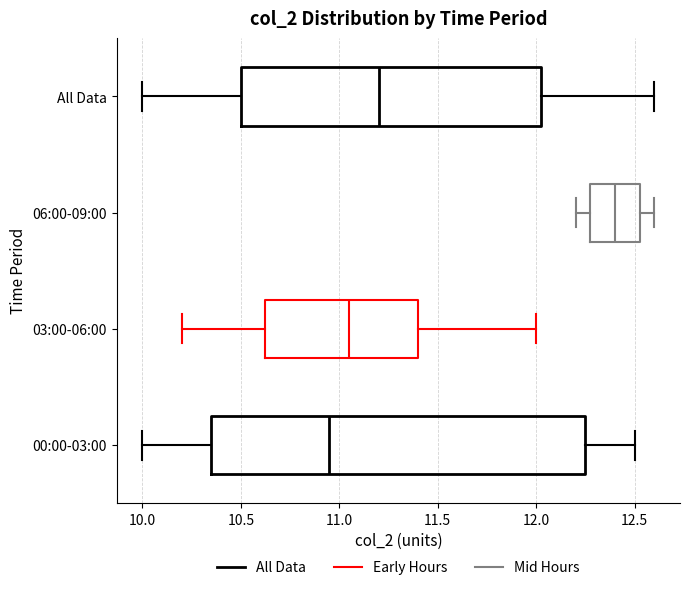

Reading bottom to top, transcribe this box plot: for each box, give where its median line is, the range the box spans, and where its two whiskers end, as read against the x-axis. The values are not printed on the chart, so give them approximately, as read against the axis.

00:00-03:00: median 10.95, box 10.35 to 12.25, whiskers 10.00 to 12.50
03:00-06:00: median 11.05, box 10.65 to 11.40, whiskers 10.20 to 12.00
06:00-09:00: median 12.40, box 12.30 to 12.55, whiskers 12.20 to 12.60
All Data: median 11.20, box 10.50 to 12.05, whiskers 10.00 to 12.60